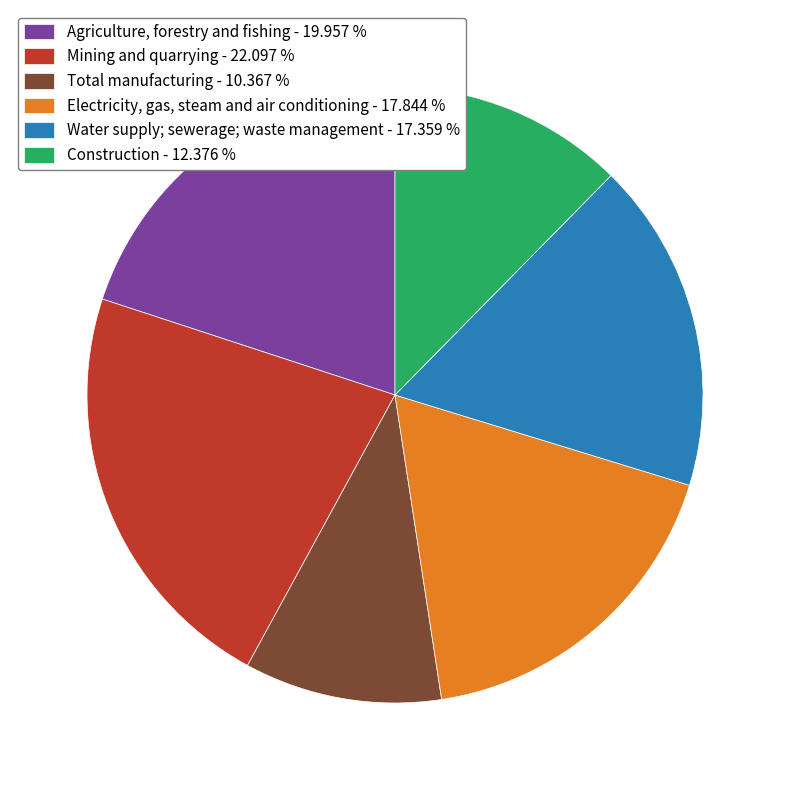

Count the number of slices in the pie.

6